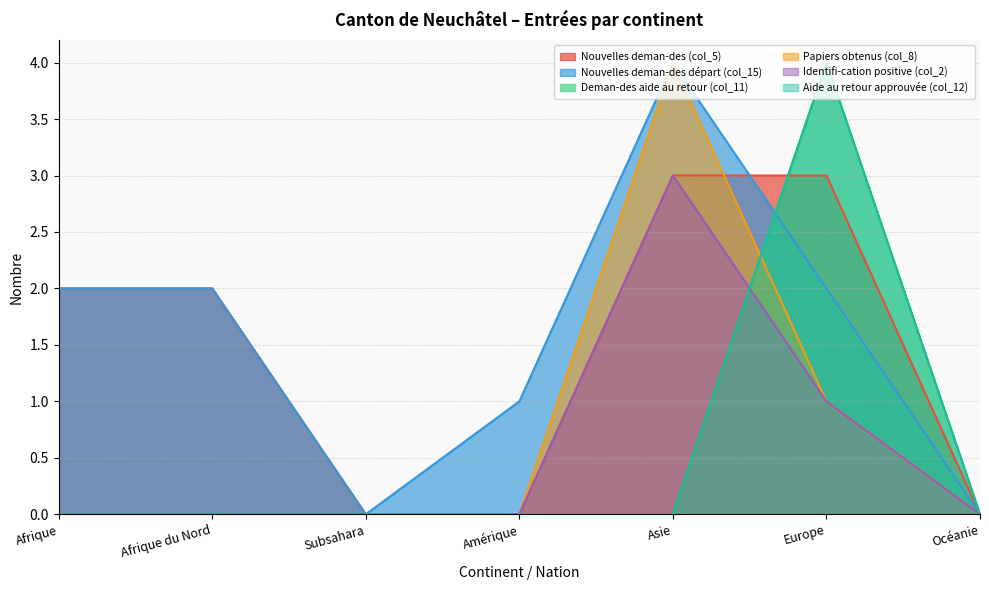

What are all the series names shown in the legend?

Nouvelles deman-des (col_5), Nouvelles deman-des départ (col_15), Deman-des aide au retour (col_11), Papiers obtenus (col_8), Identifi-cation positive (col_2), Aide au retour approuvée (col_12)